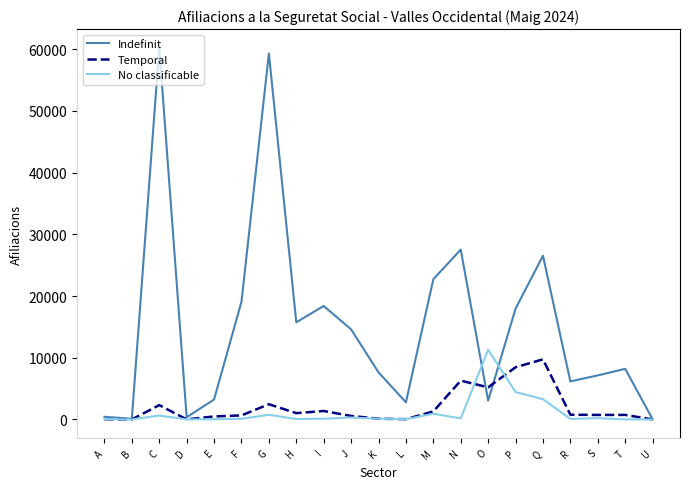

In Indefinit, how many points are lower than both neighbors (excluding endpoints)?

6